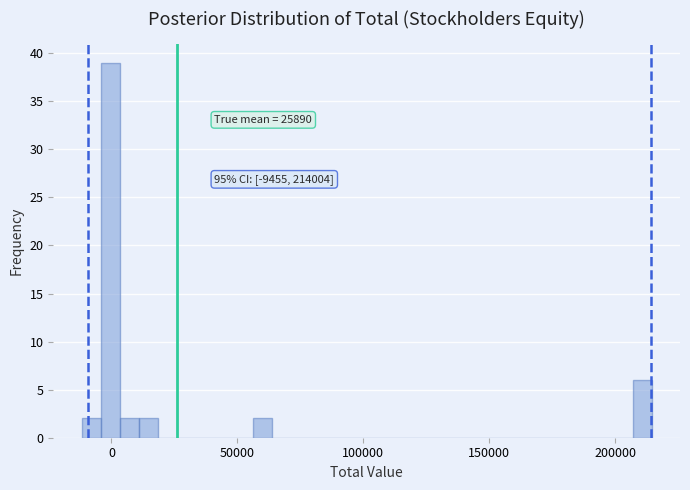

Around what value on the x-axis is the tallest bar? Give the approximate position of its centre, as read against the axis.

0